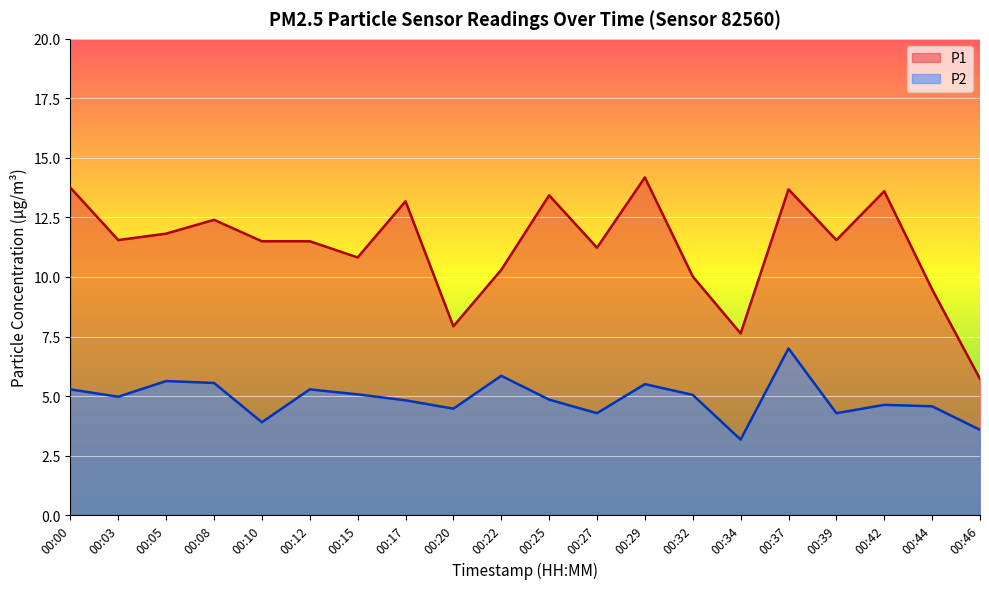

How many lines are shown in the chart?

2